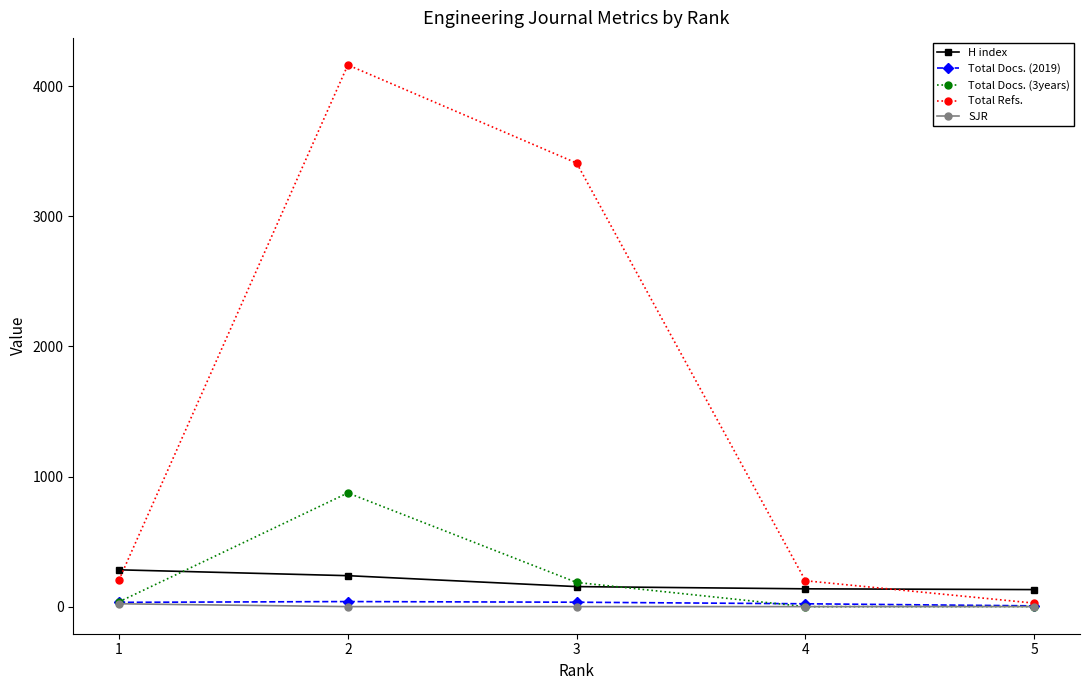

What is the total value across all series at 2?

5314.2